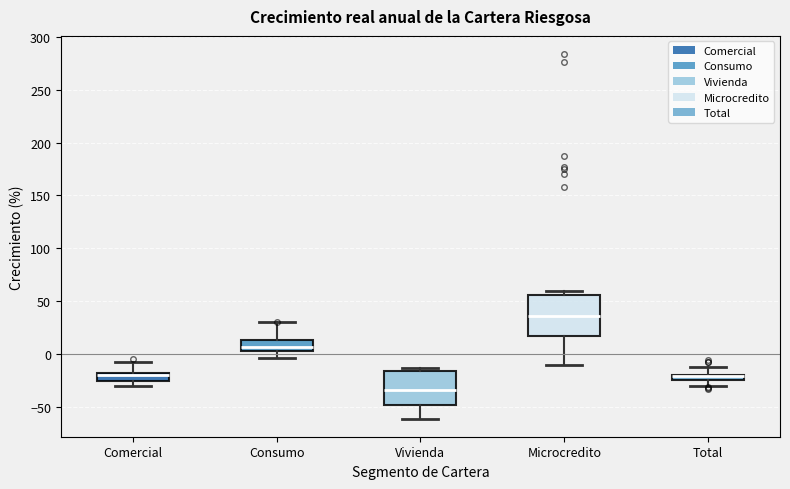

Which box is the tallest, from its lower edge to its upper edge?

Microcredito